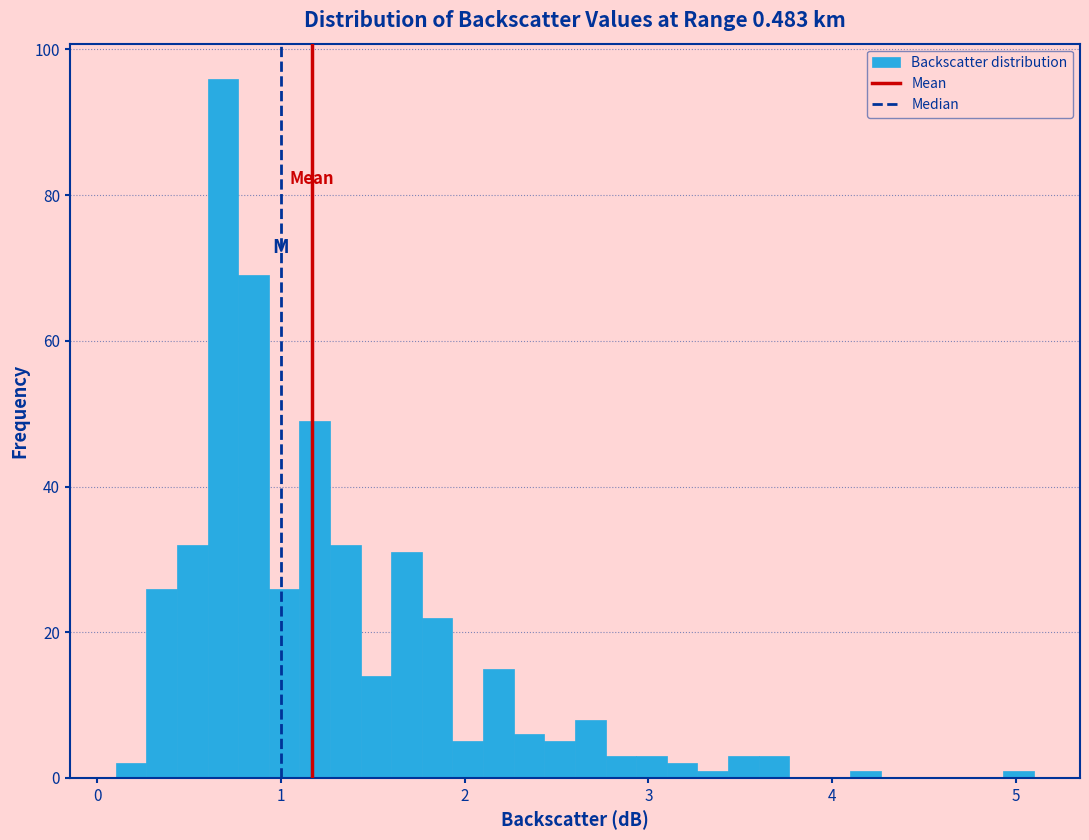

Read against the x-axis, roughly where is the centre of the tallest bar?

0.7